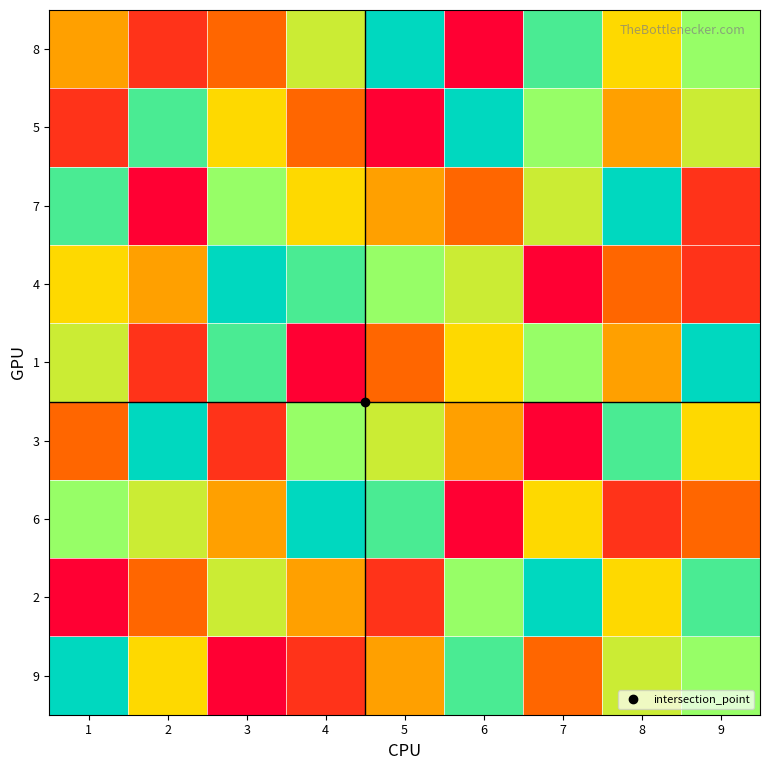

Reading right to left, what are all the values shown in this chart?

8: 9=7	8=5	7=8	6=1	5=9	4=6	3=3	2=2	1=4
5: 9=6	8=4	7=7	6=9	5=1	4=3	3=5	2=8	1=2
7: 9=2	8=9	7=6	6=3	5=4	4=5	3=7	2=1	1=8
4: 9=2	8=3	7=1	6=6	5=7	4=8	3=9	2=4	1=5
1: 9=9	8=4	7=7	6=5	5=3	4=1	3=8	2=2	1=6
3: 9=5	8=8	7=1	6=4	5=6	4=7	3=2	2=9	1=3
6: 9=3	8=2	7=5	6=1	5=8	4=9	3=4	2=6	1=7
2: 9=8	8=5	7=9	6=7	5=2	4=4	3=6	2=3	1=1
9: 9=7	8=6	7=3	6=8	5=4	4=2	3=1	2=5	1=9